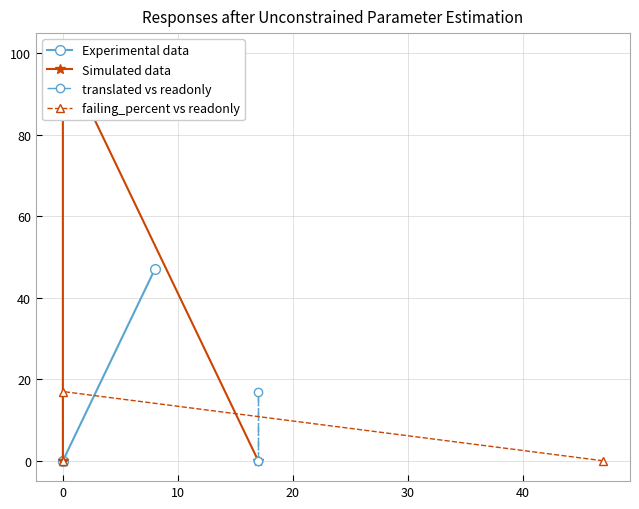

How many values in the Experimental data series exceed 0?

1